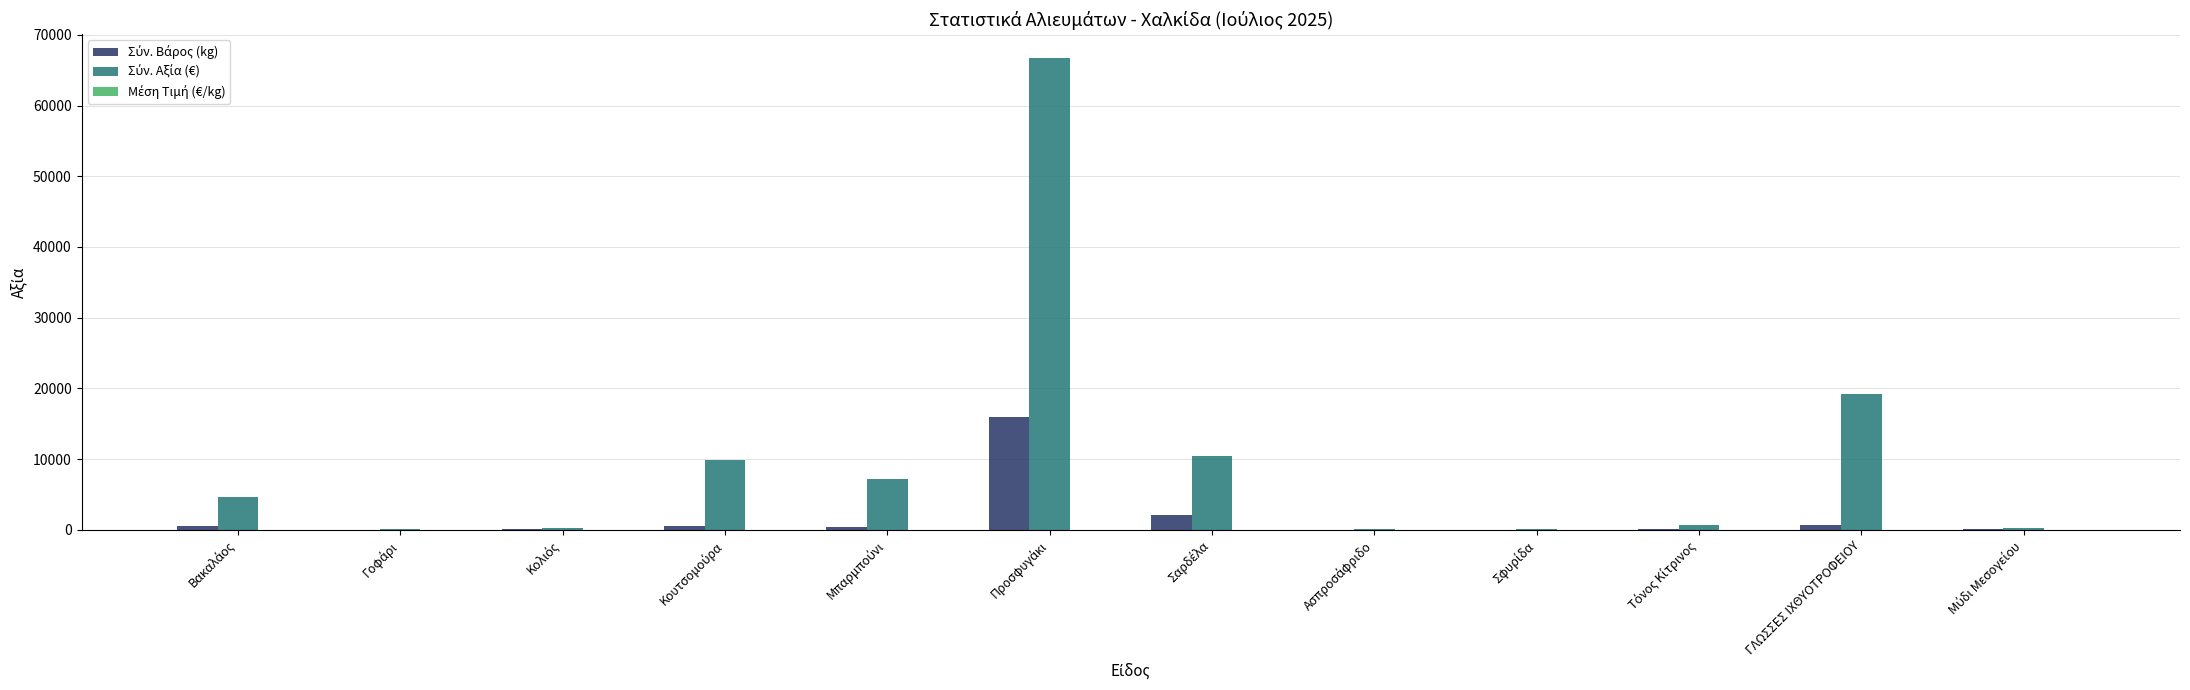

What is the maximum value shown in the chart?

66747.3